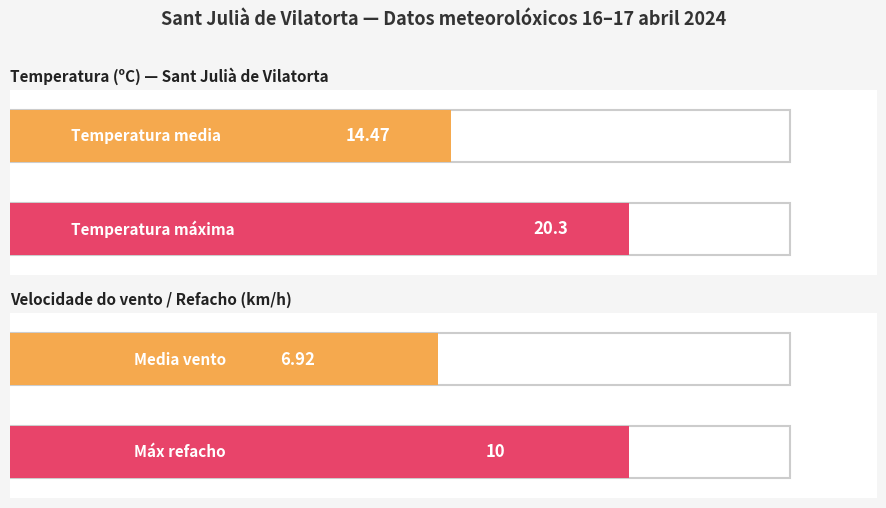

True or false: Velocidade do vento (km/h) has a value of 10.0 at 17:00.

True